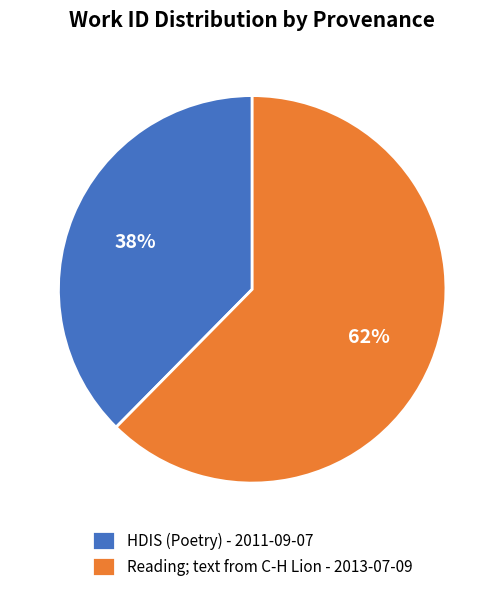

To the nearest percent, what portion does Reading; text from C-H Lion - 2013-07-09 represent?

62%